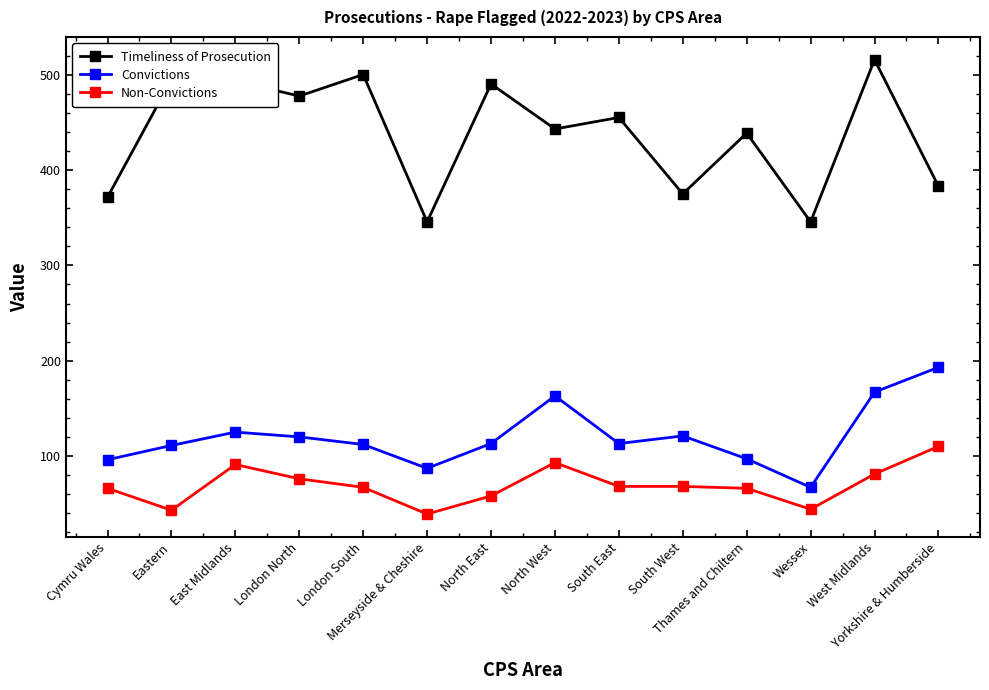

At North East, list the series in order from largest to smallest.

Timeliness of Prosecution, Convictions, Non-Convictions